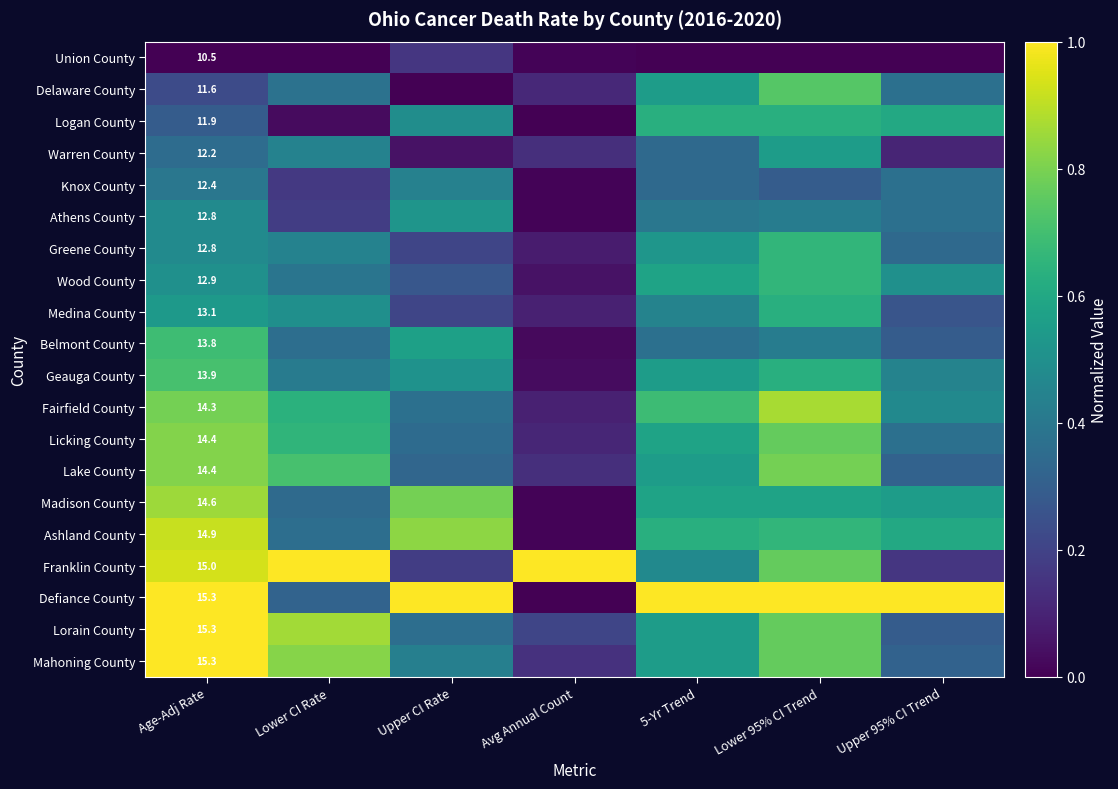

What is the sum of all Belmont County values?

2.7